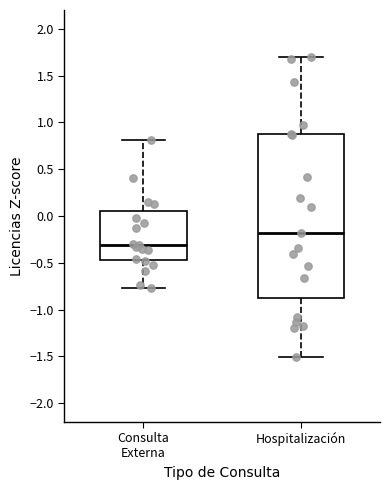

Which box has the lowest median line?

Consulta Externa